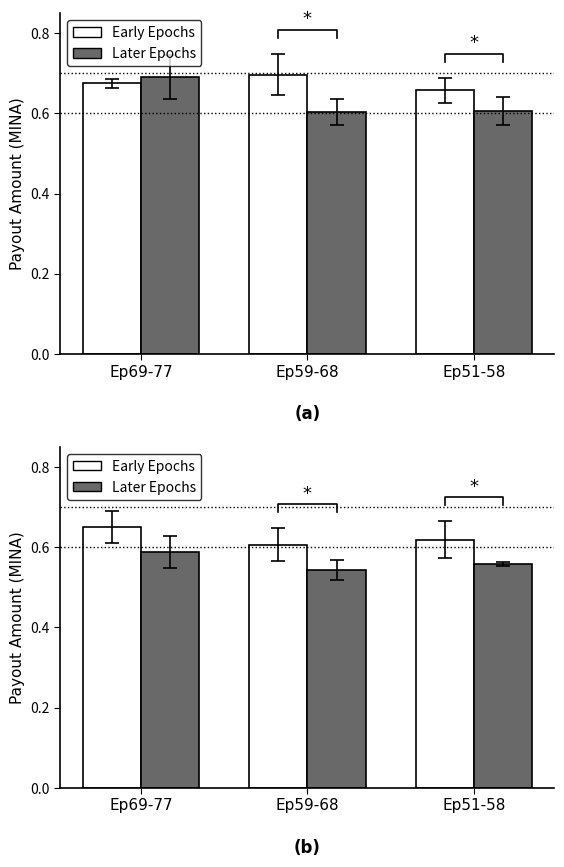

What is the value of the Early Epochs bar at the 3rd from the left?

0.6